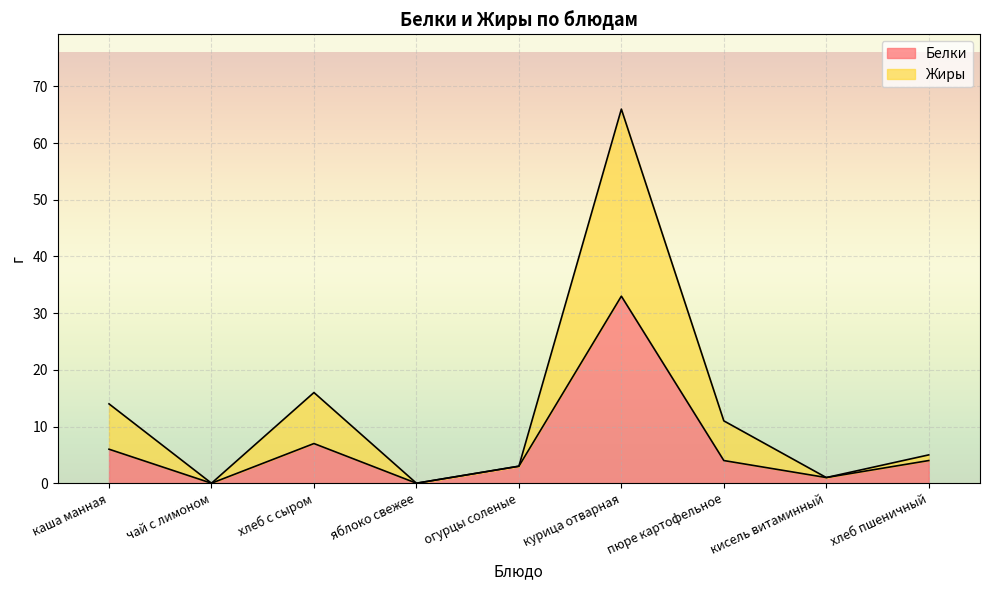

True or false: Жиры and Белки intersect in this chart.

False